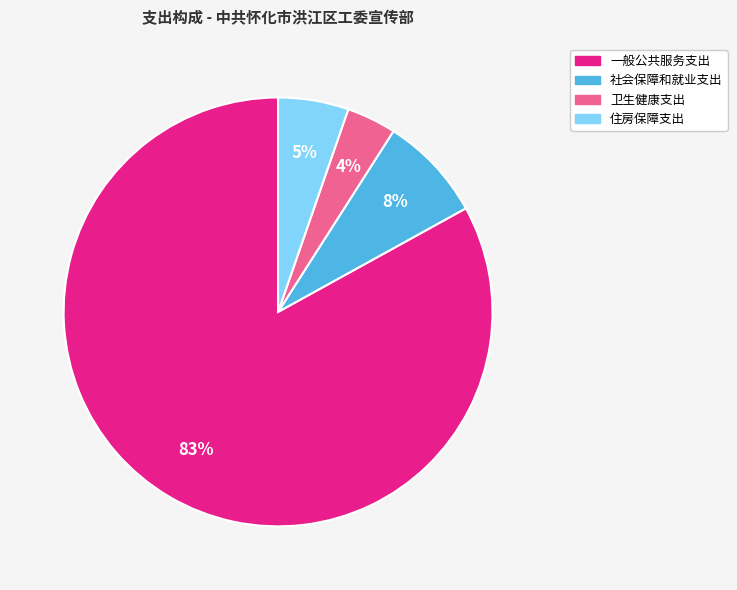

Does 住房保障支出 represent more than half of the total?

No